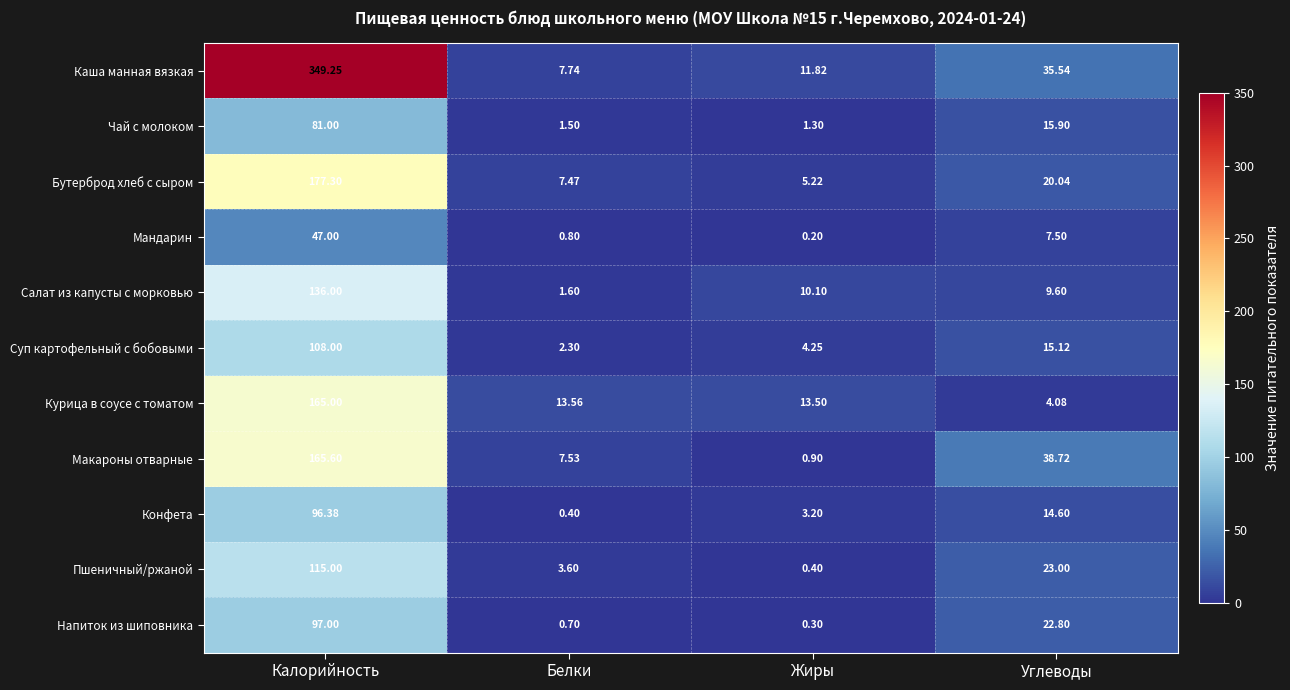

Which series has the largest total across all categories?

Каша манная вязкая